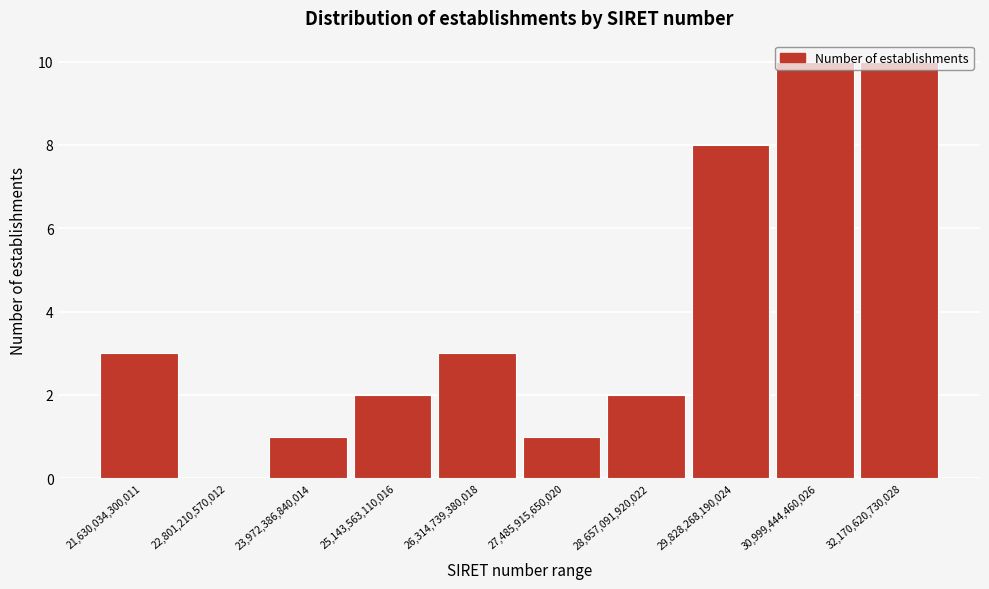

What is the greatest value displayed?

10